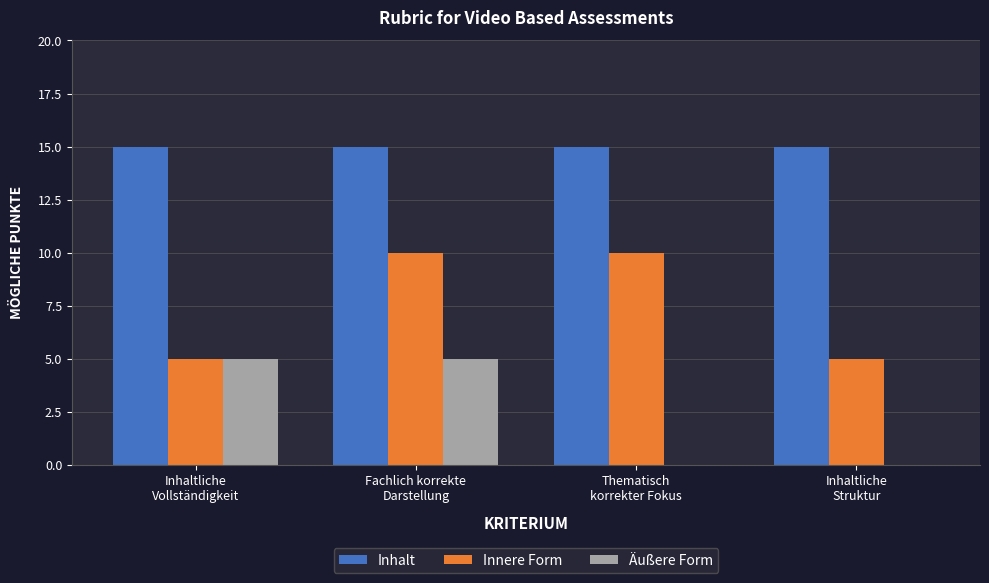

How many groups of bars are there?

4